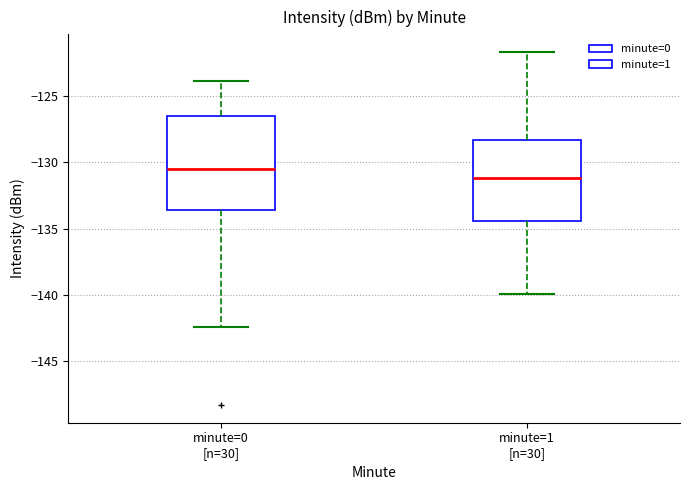

Comparing the boxes themselves (not the whiskers), which one is the tallest?

minute=0 [n=30]